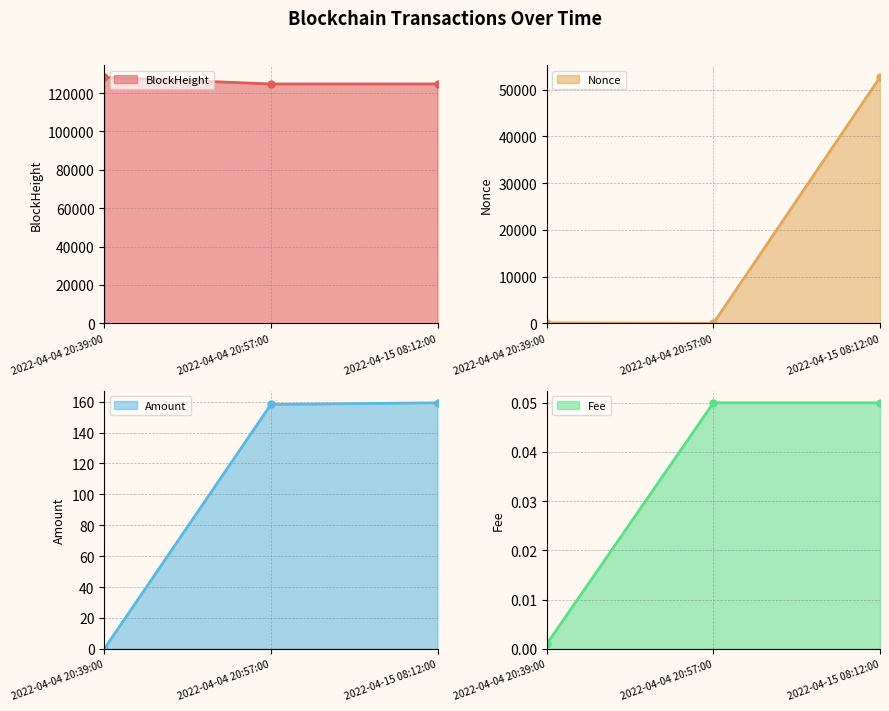

At how many categories does at least one series exceed 119935?

3